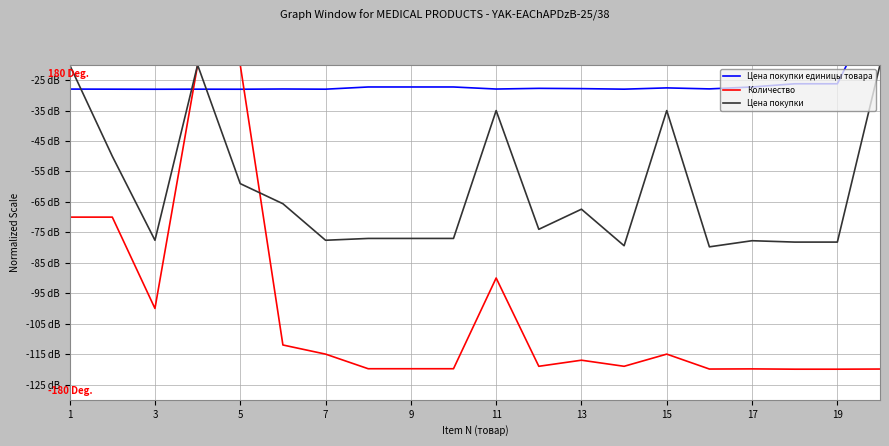

At how many categories does at least one series exceed -6?

1